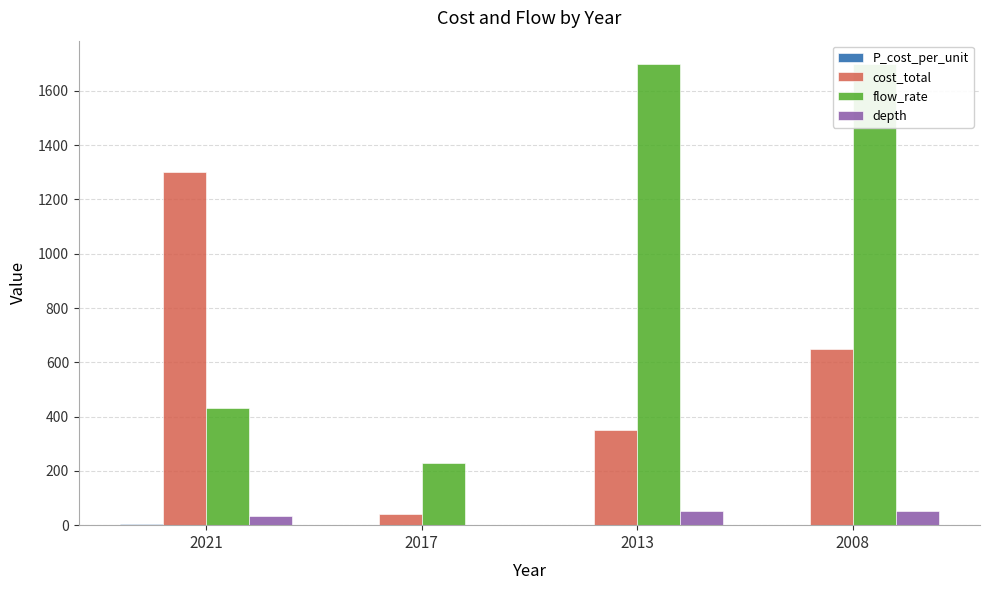

What is the sum of the depth values at 2008 and 2017?

54.0